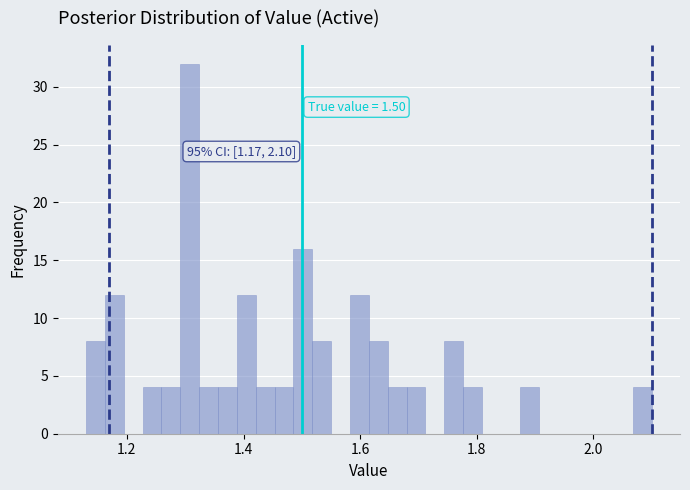

Read against the x-axis, roughly where is the centre of the tallest bar?

1.30